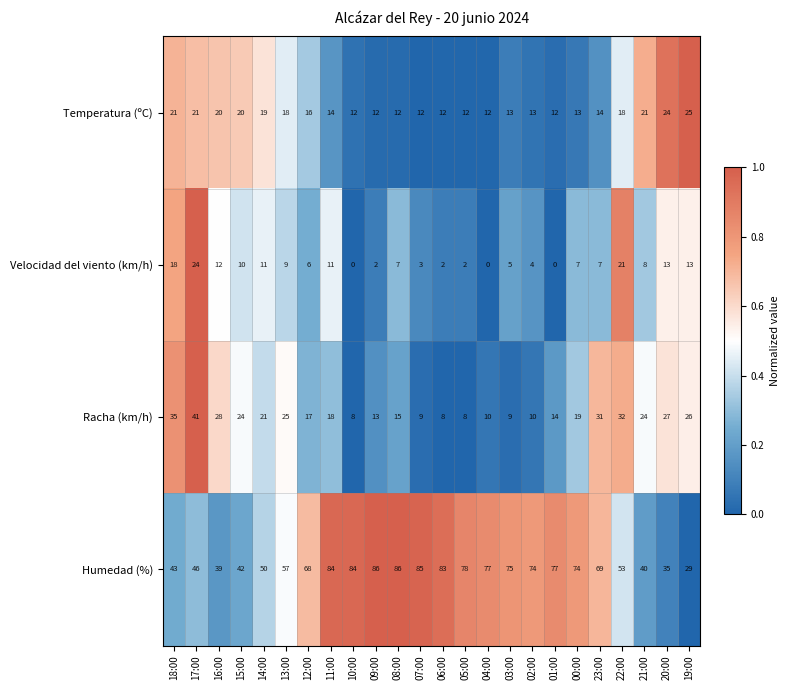

At which category is the sum across all series the highest?

17:00